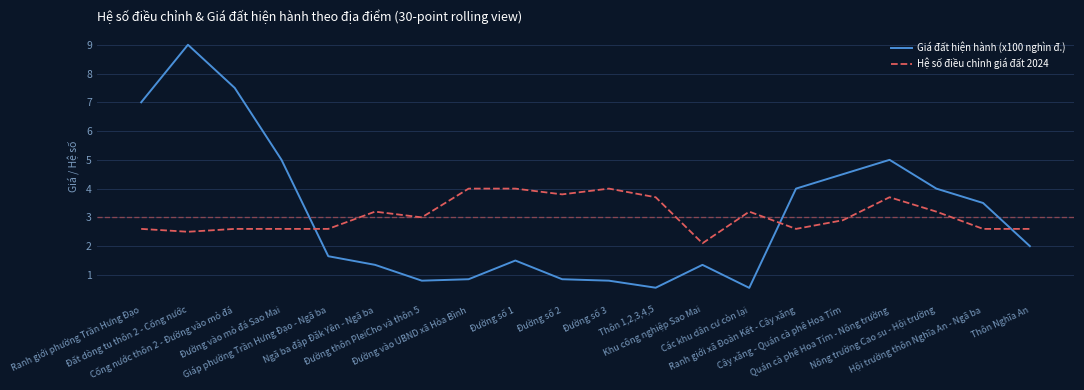

The Giá đất hiện hành (x100 nghìn đ.) series shows 4.5 at Cây xăng - Quán cà phê Hoa Tím. True or false?

True